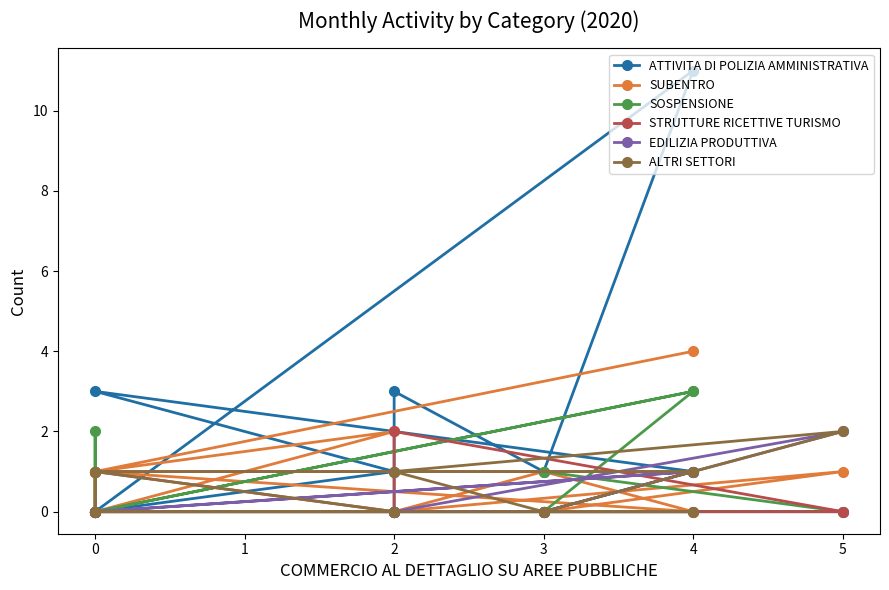

Which series has the widest spread of values?

ATTIVITA DI POLIZIA AMMINISTRATIVA